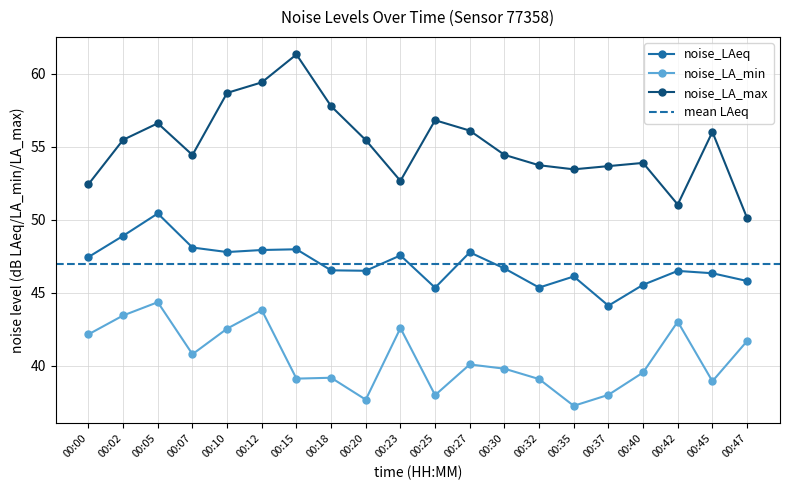

In noise_LA_max, how many points are higher than both neighbors (excluding endpoints)?

5